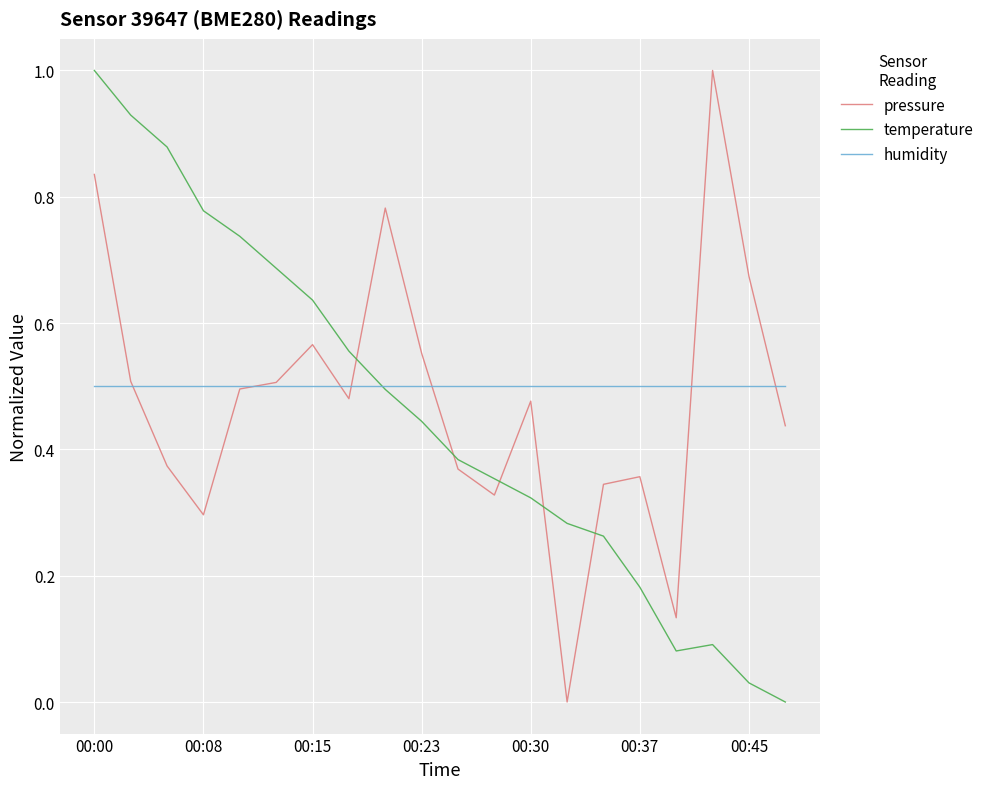

True or false: temperature and pressure intersect in this chart.

True